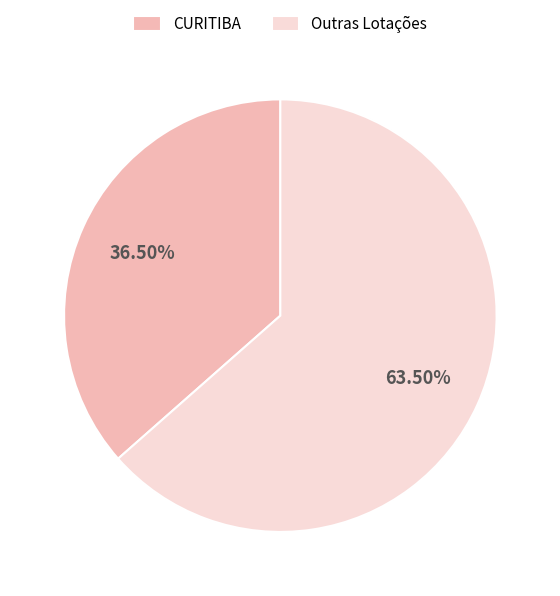

Which category has the biggest portion of the pie?

Outras Lotações